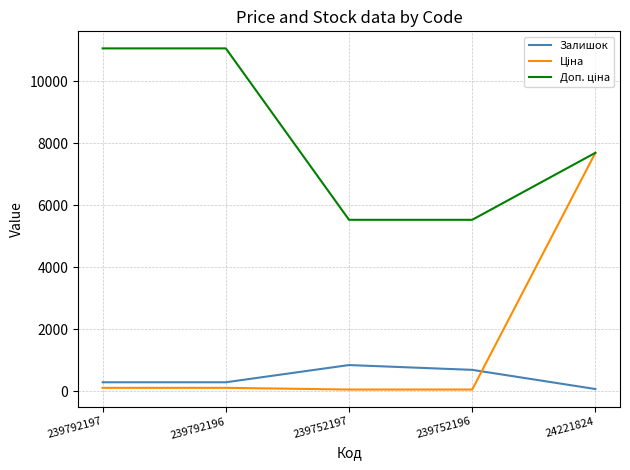

What is the difference between the highest and lowest values at 239752196?

5472.7